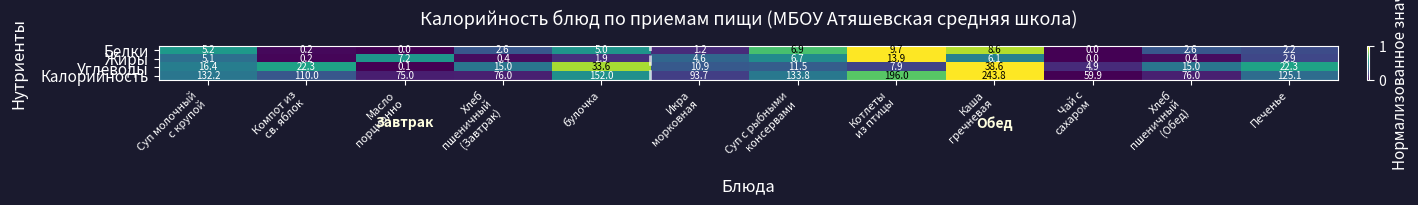

What is the greatest value displayed?

243.8